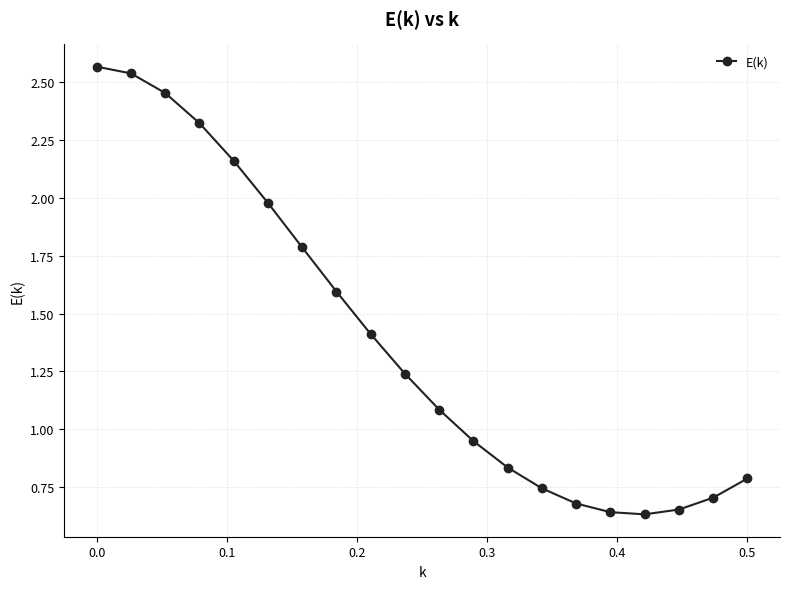

What is the average value?

1.4